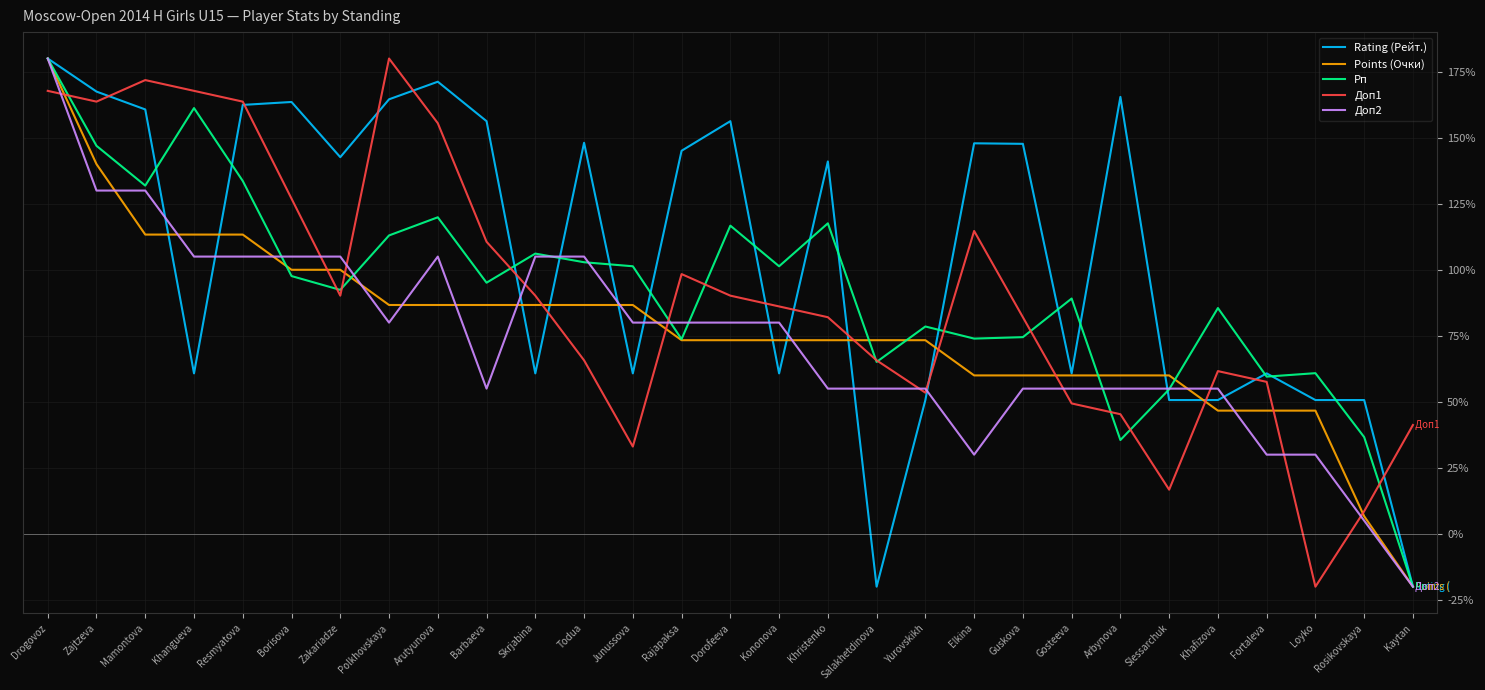

The Доп2 series shows 28.3 at Guskova. True or false?

False